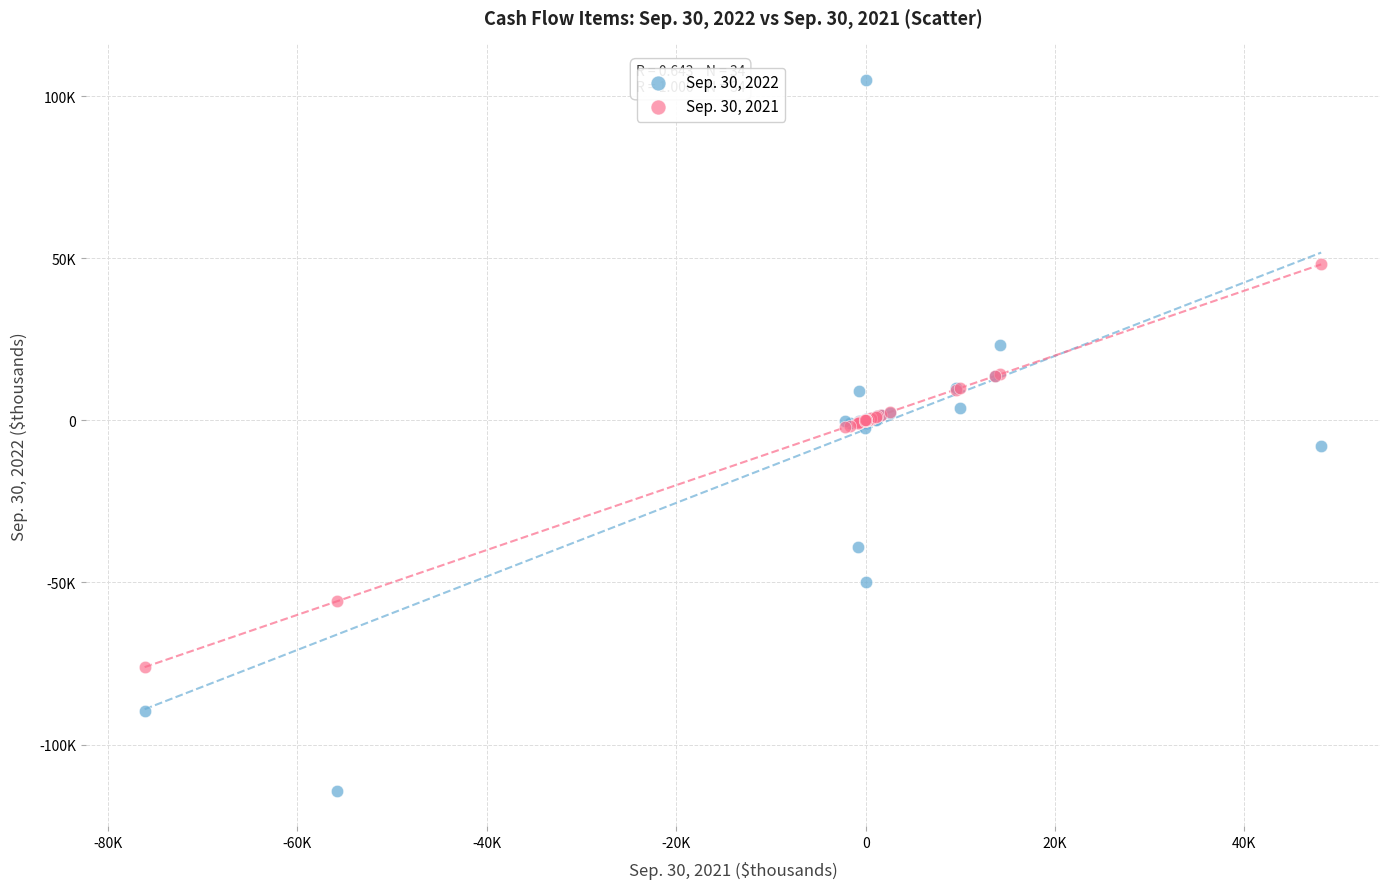

What are all the series names shown in the legend?

Sep. 30, 2022, Sep. 30, 2021